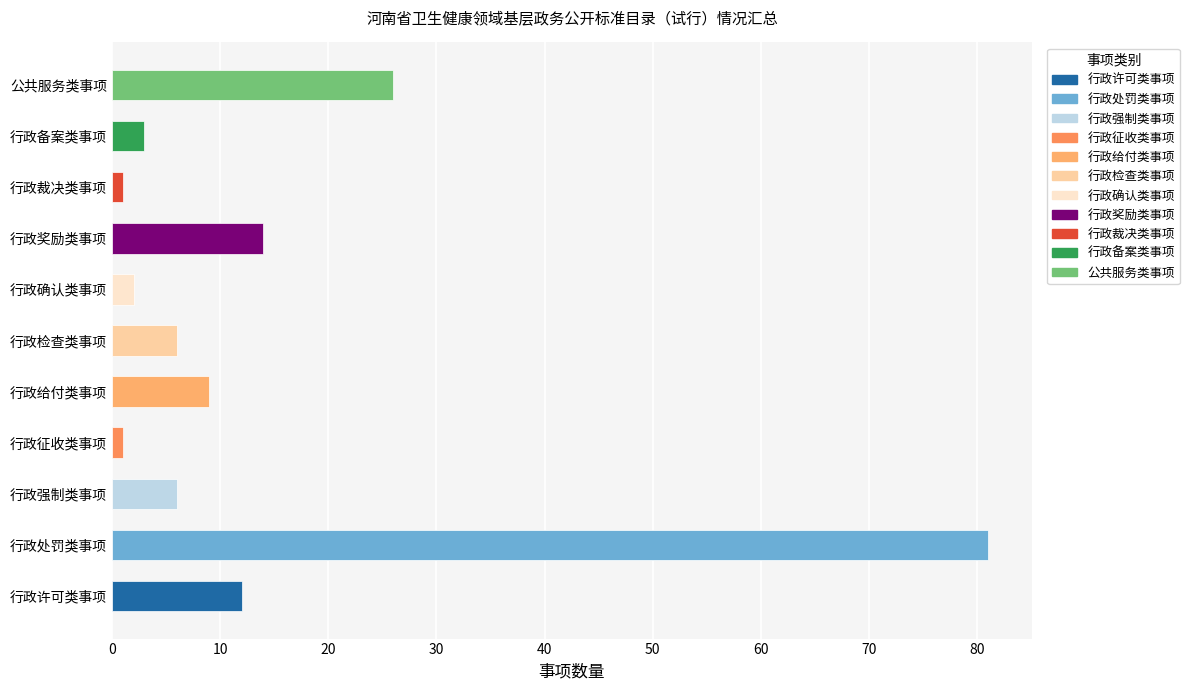

What is the greatest value displayed?

81